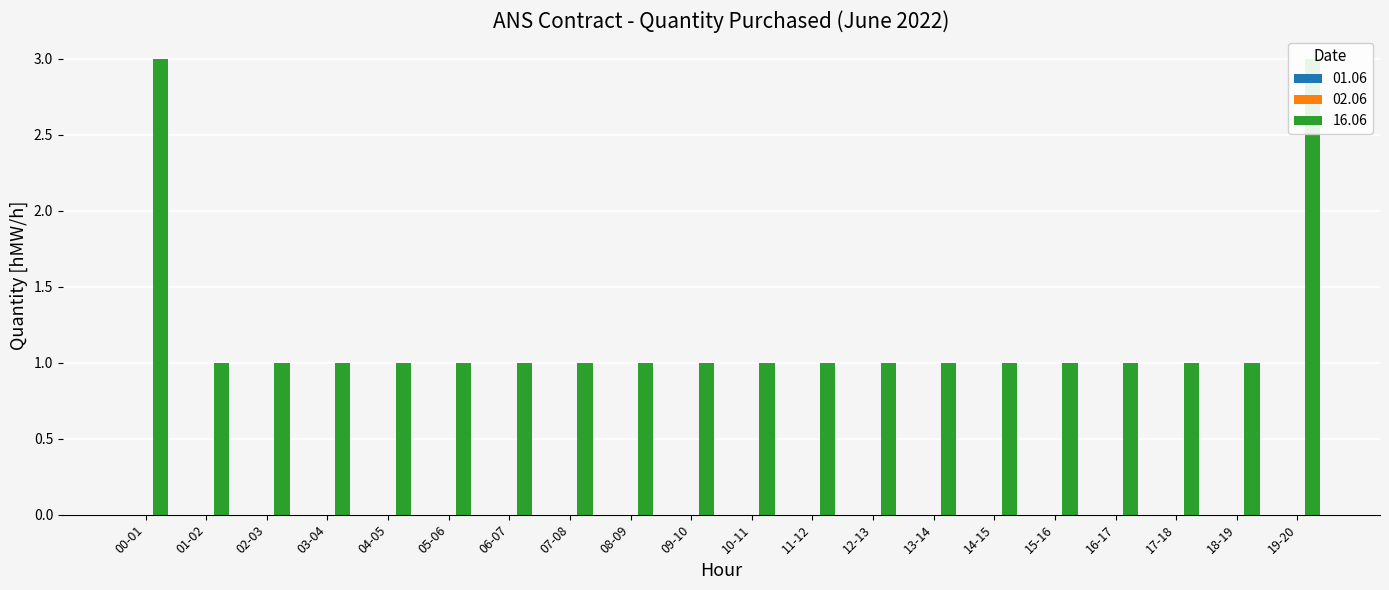

Which series has the widest spread of values?

16.06